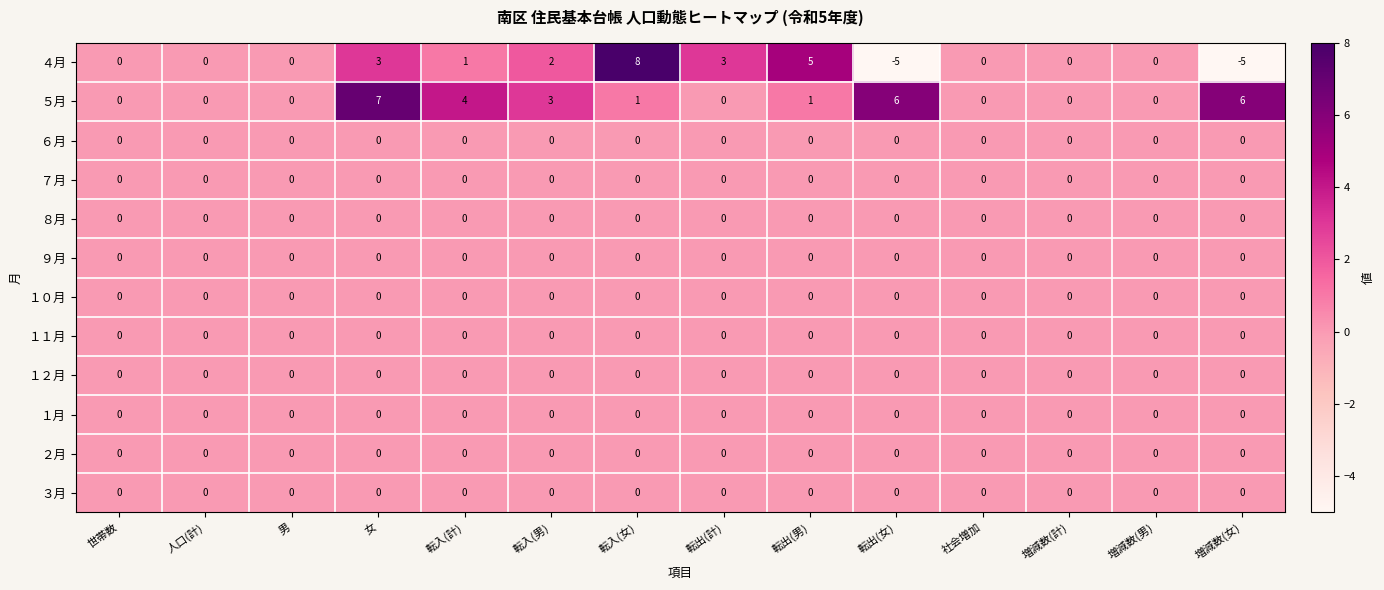

What is the greatest value displayed?

8